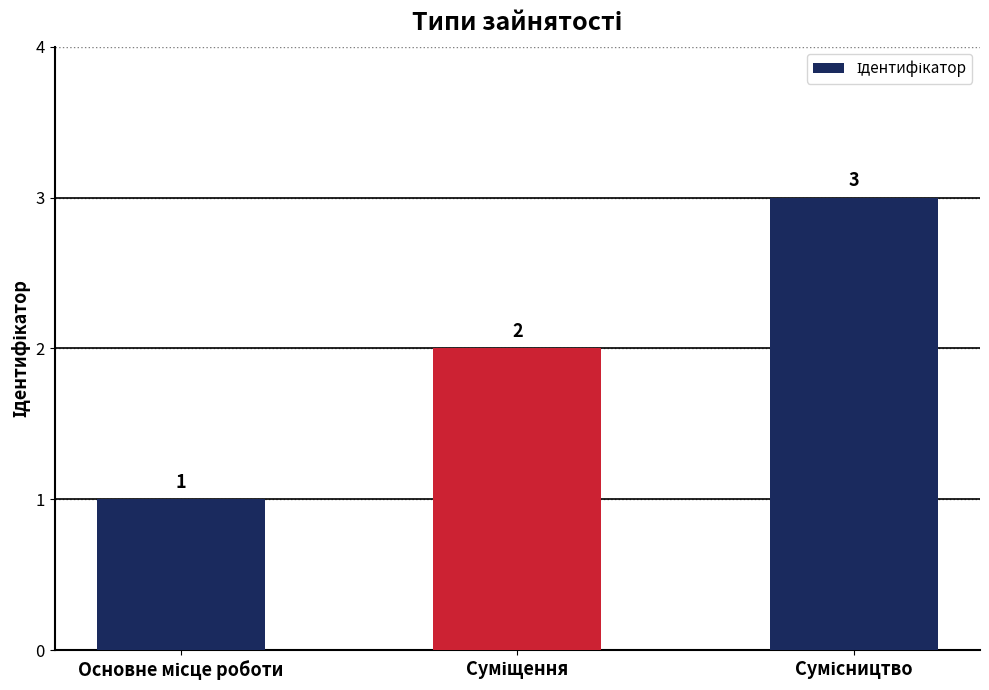

What is the maximum value shown in the chart?

3